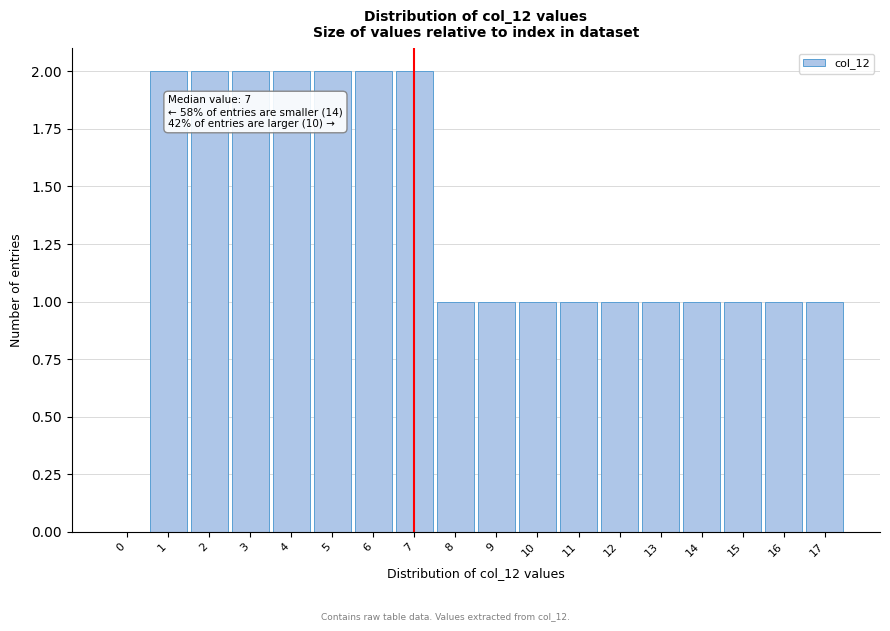

Reading right to left, extract all data points from this chart.

17=1	16=1	15=1	14=1	13=1	12=1	11=1	10=1	9=1	8=1	7=2	6=2	5=2	4=2	3=2	2=2	1=2	0=0